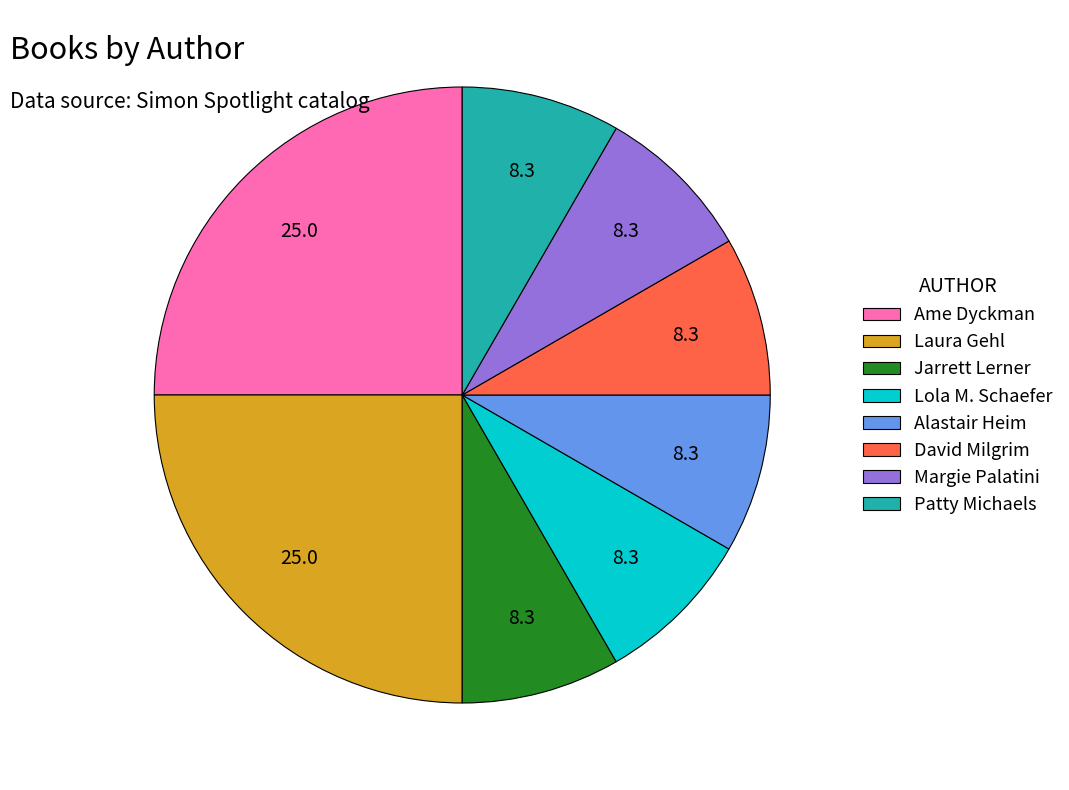

The Laura Gehl slice represents 25% of the pie. True or false?

True